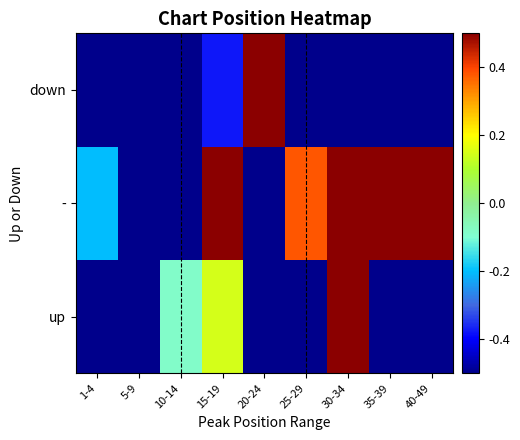

Rank the series by their maximum value, from lowest to highest.

up, -, down